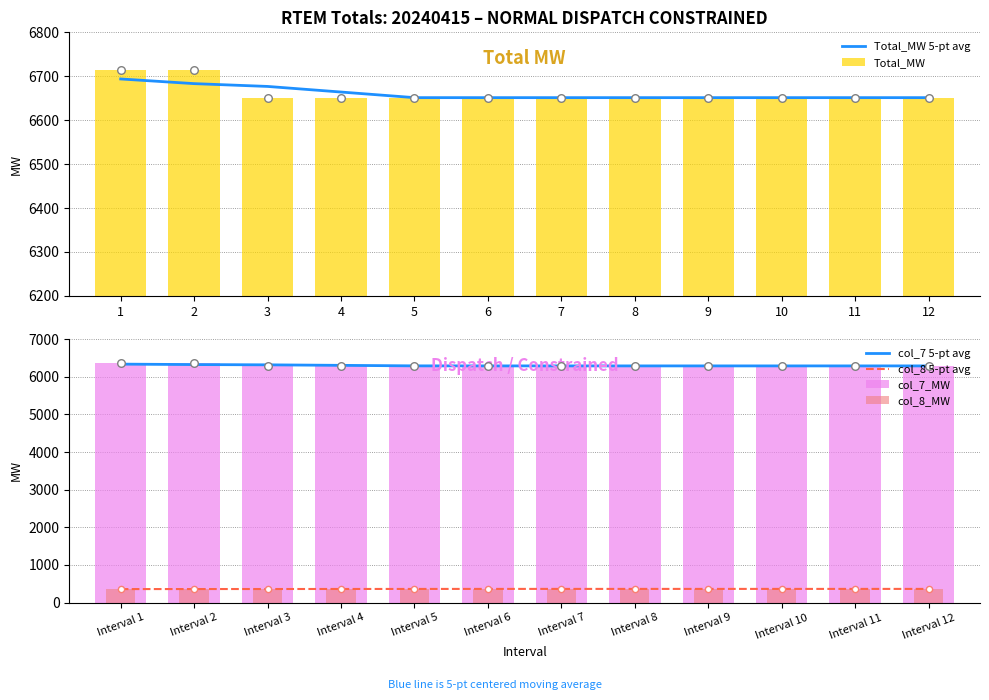

What is the difference between the maximum and minimum values in the Total_MW series?

63.8